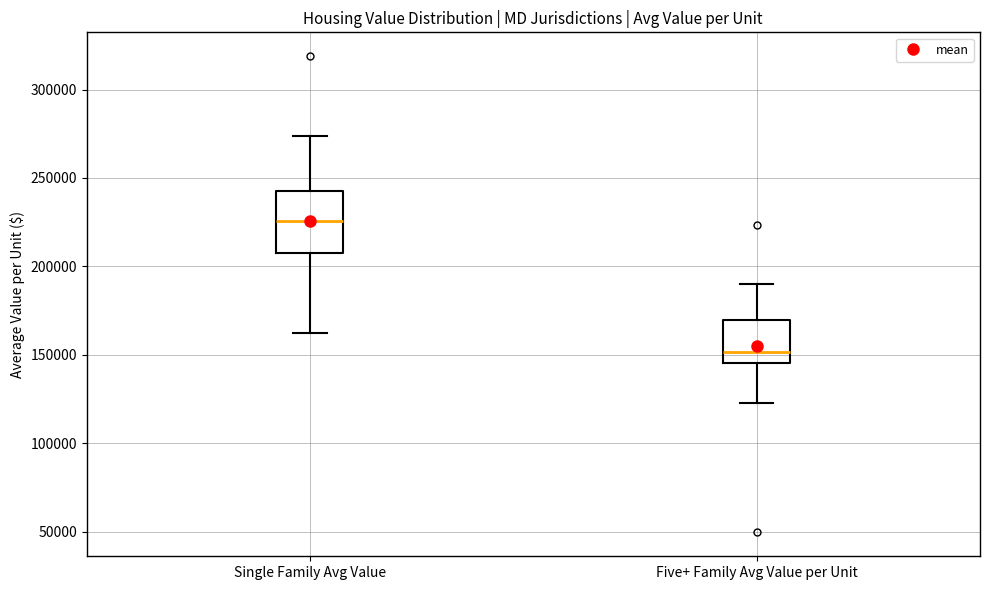

Reading left to right, transcribe this box plot: for each box, give where its median line is, the range the box spans, and where its two whiskers end, as read against the y-axis. The values are not printed on the chart, so give them approximately, as read against the axis.

Single Family Avg Value: median 225000, box 210000 to 245000, whiskers 160000 to 275000
Five+ Family Avg Value per Unit: median 150000, box 145000 to 170000, whiskers 125000 to 190000